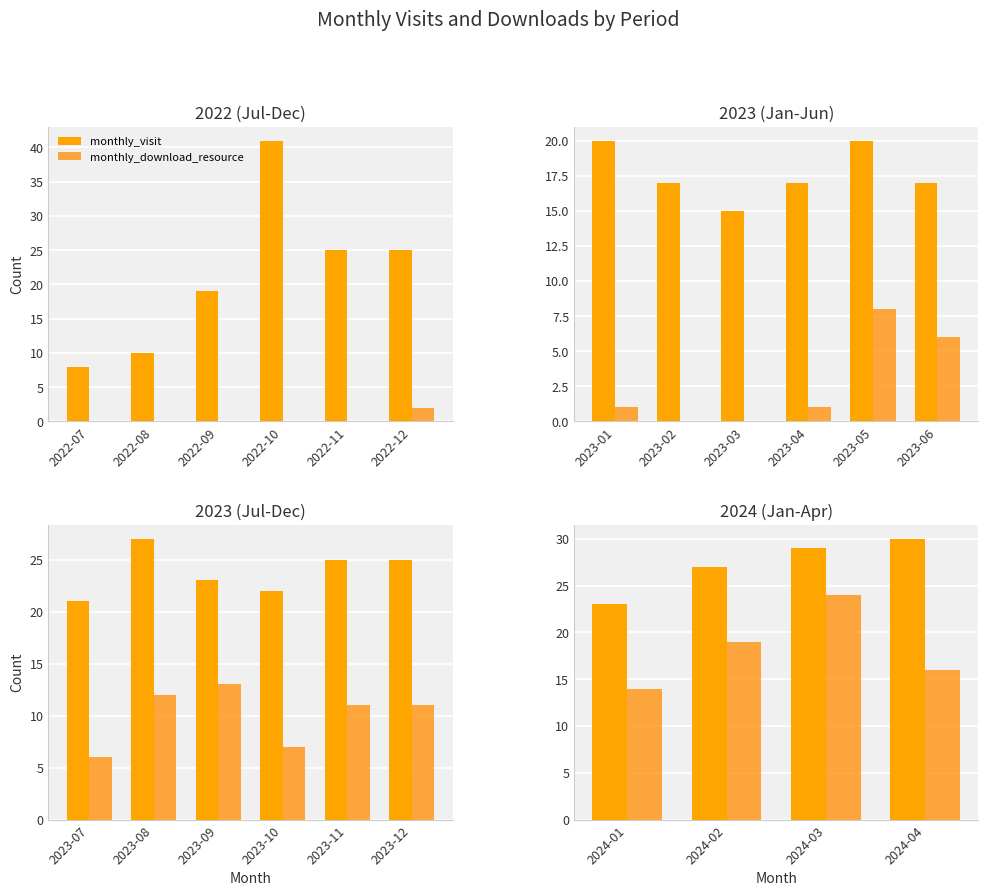

Which has a higher value, 2024-02 or 2024-03?

2024-03